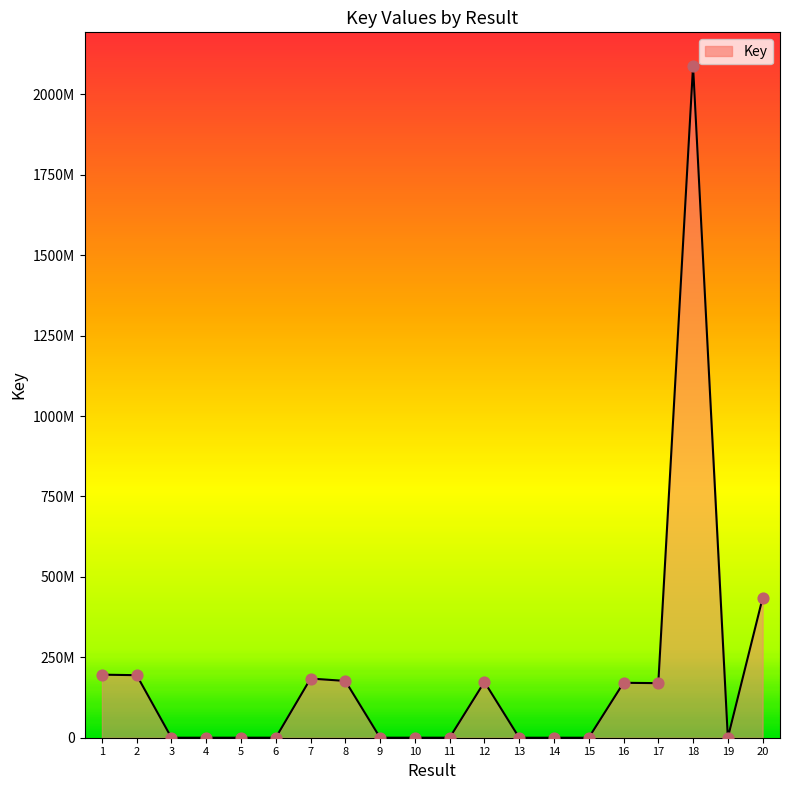

Does the chart have visible grid lines?

No